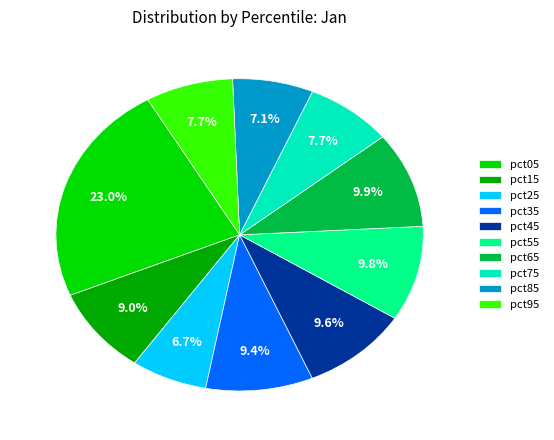

Does pct15 represent more than half of the total?

No